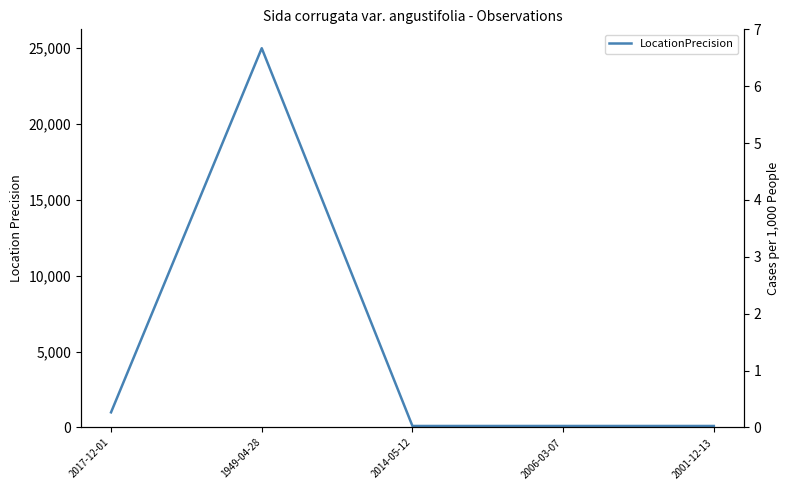

Read the value at 2006-03-07, to the nearest 100.

100